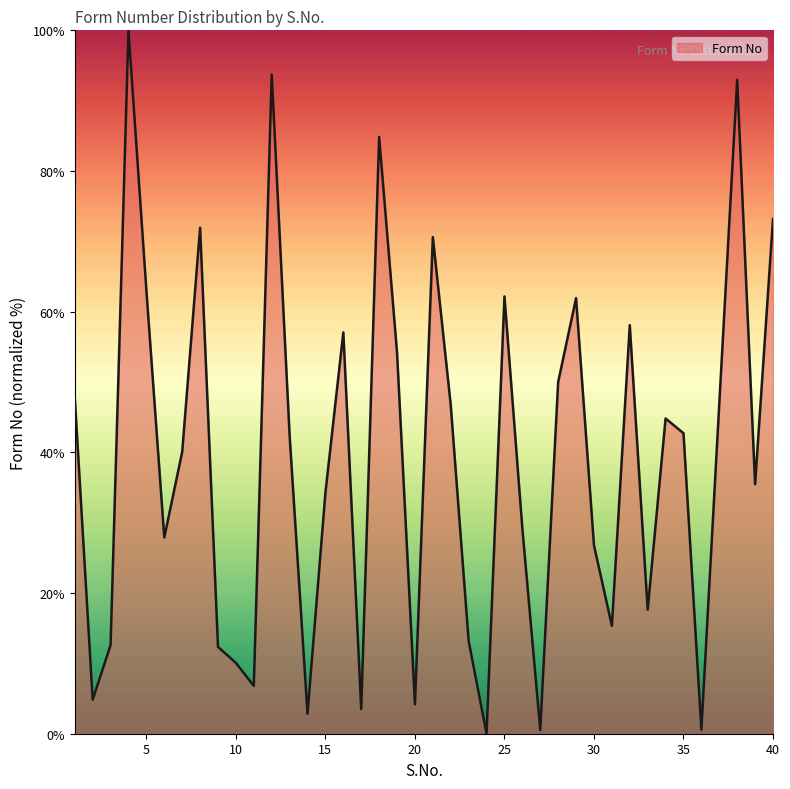

What is the maximum value shown in the chart?

100.0